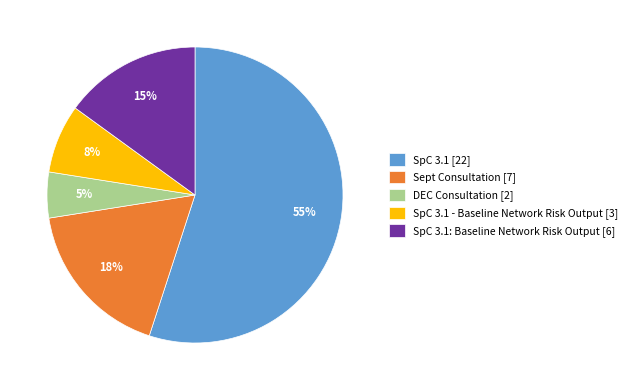

To the nearest percent, what percentage of the pie is DEC Consultation [2]?

5%